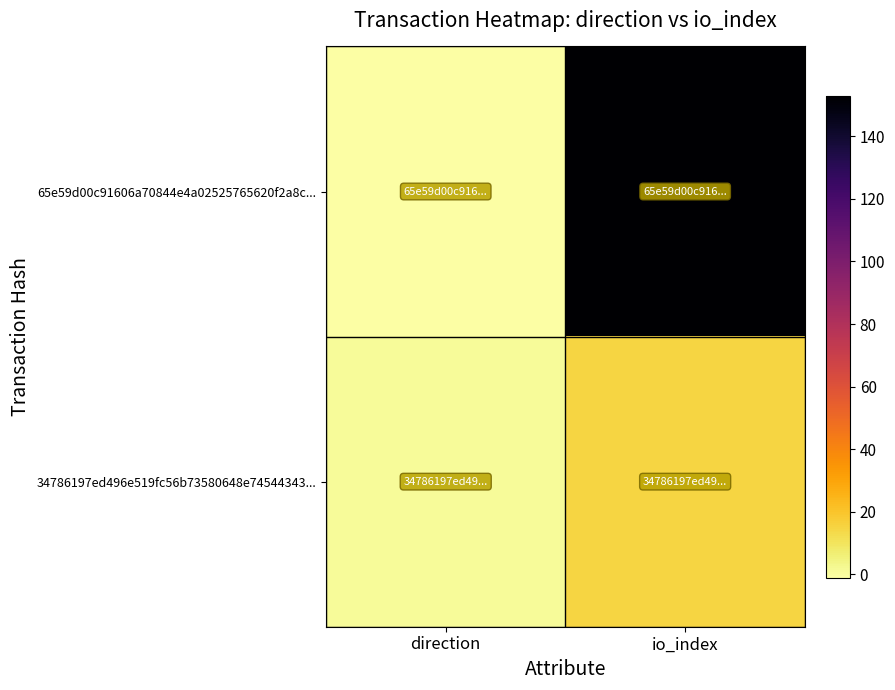

Which series has the largest range (max minus min)?

65e59d00c91606a70844e4a02525765620f2a8c...